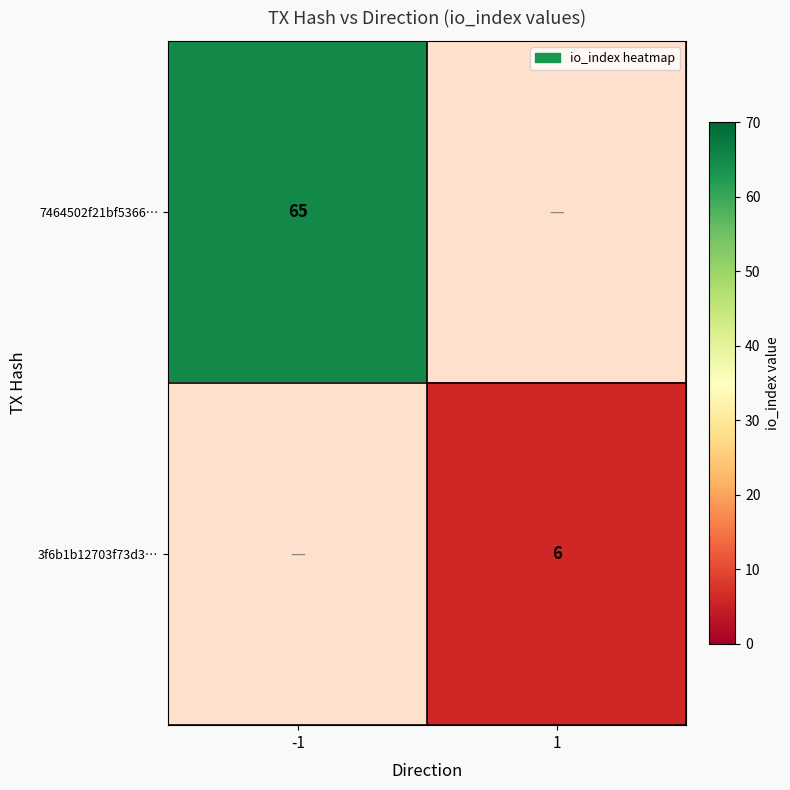

The value of 7464502f21bf5366… at -1 is 22. True or false?

False